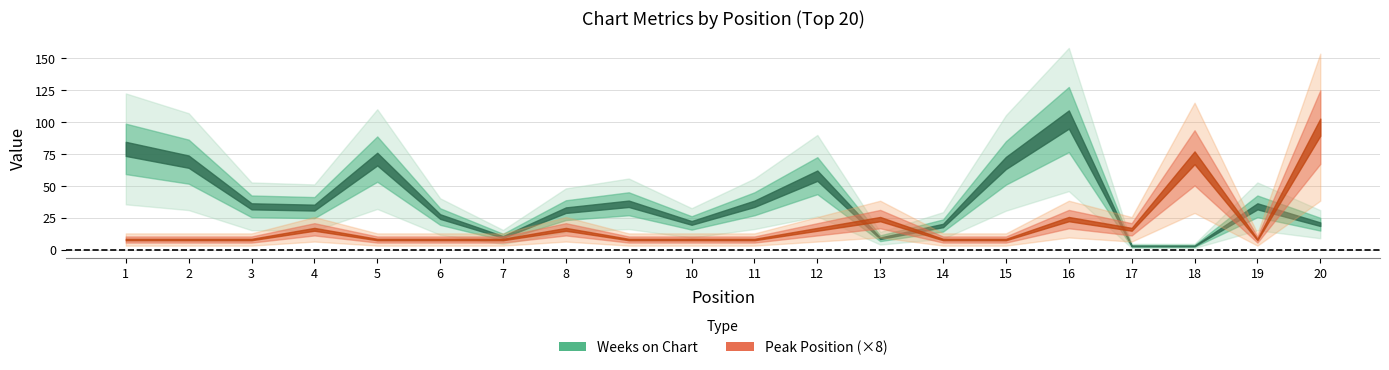

What is the maximum value for Weeks on Chart?

102